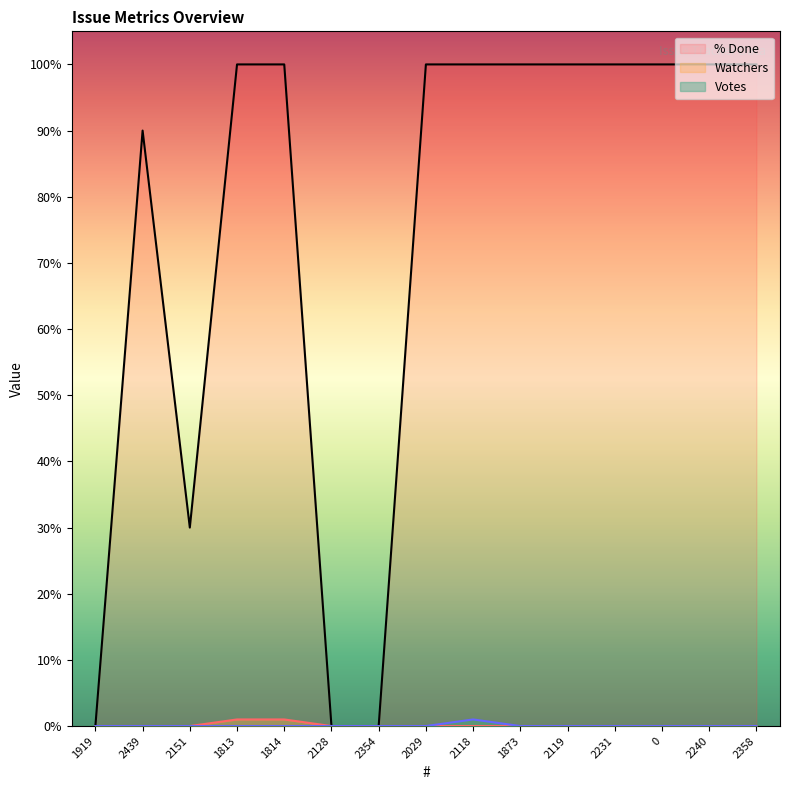

Count the number of data series in this chart.

3